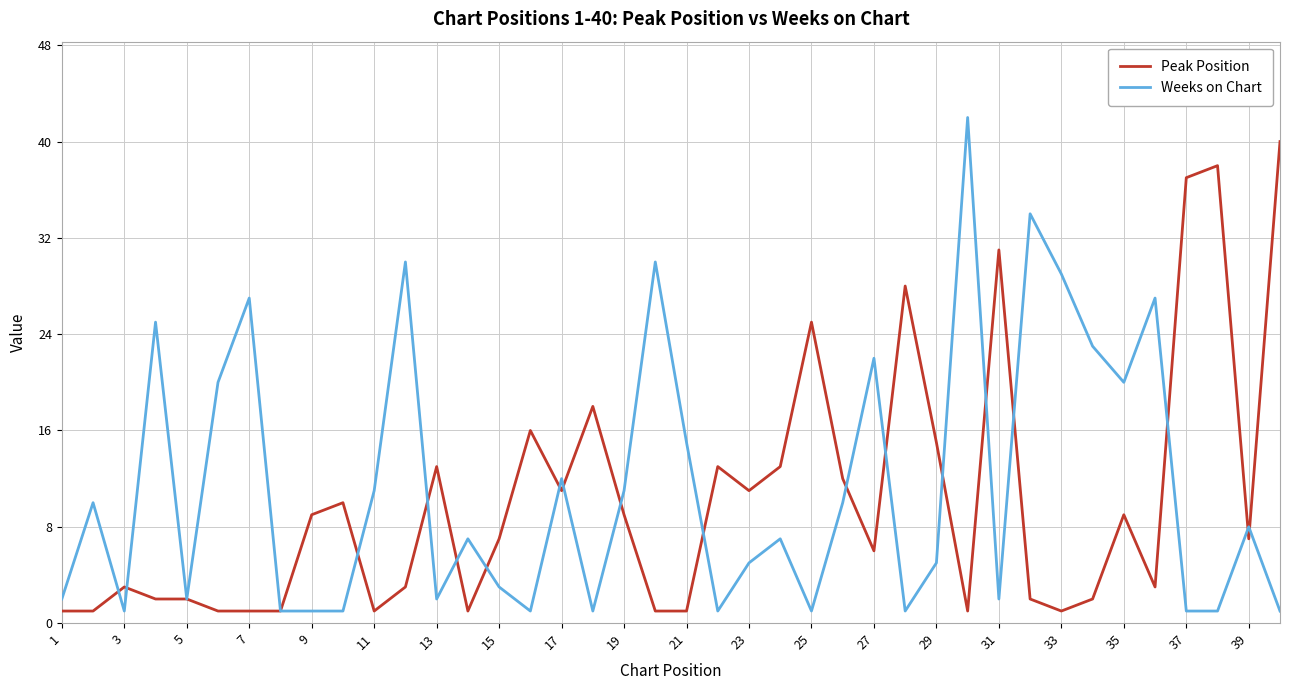

What is the highest value of the Weeks on Chart series?

42